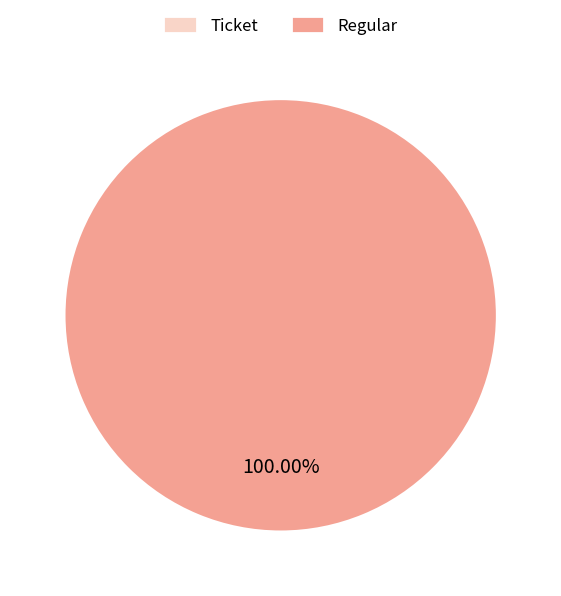

To the nearest percent, what is the combined percentage of Ticket and Regular?

100%